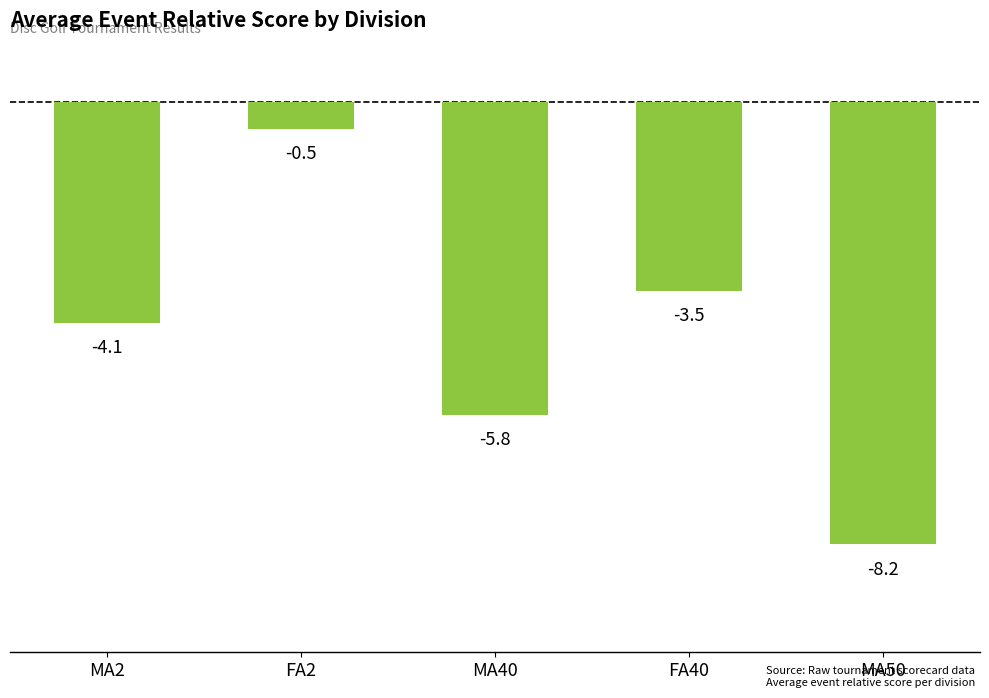

What value does the data have at FA40?

-3.5